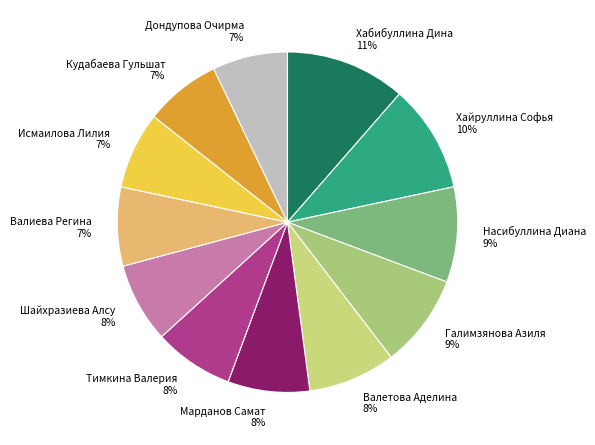

Which slice is the largest?

Хабибуллина Дина